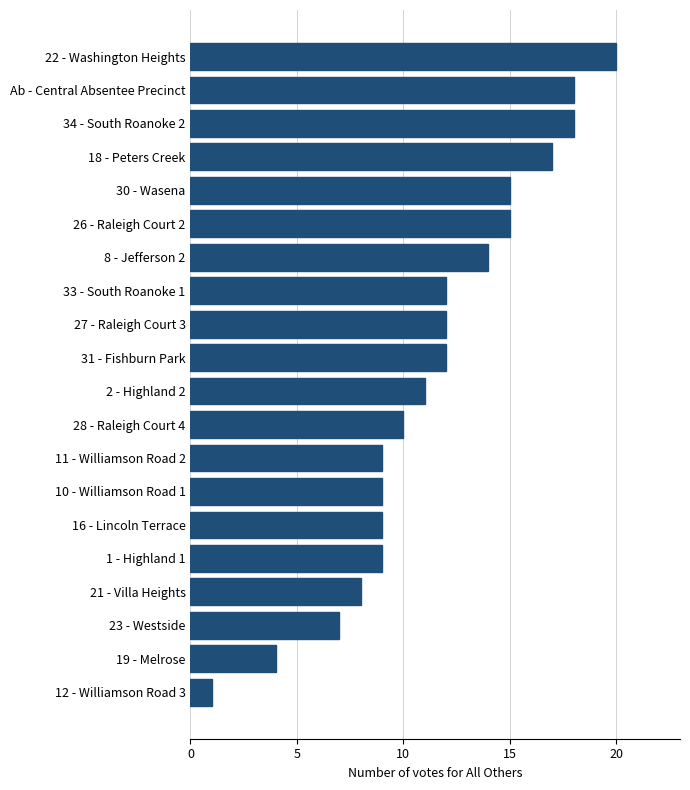

Is it true that the value at 28 - Raleigh Court 4 is 16?

False